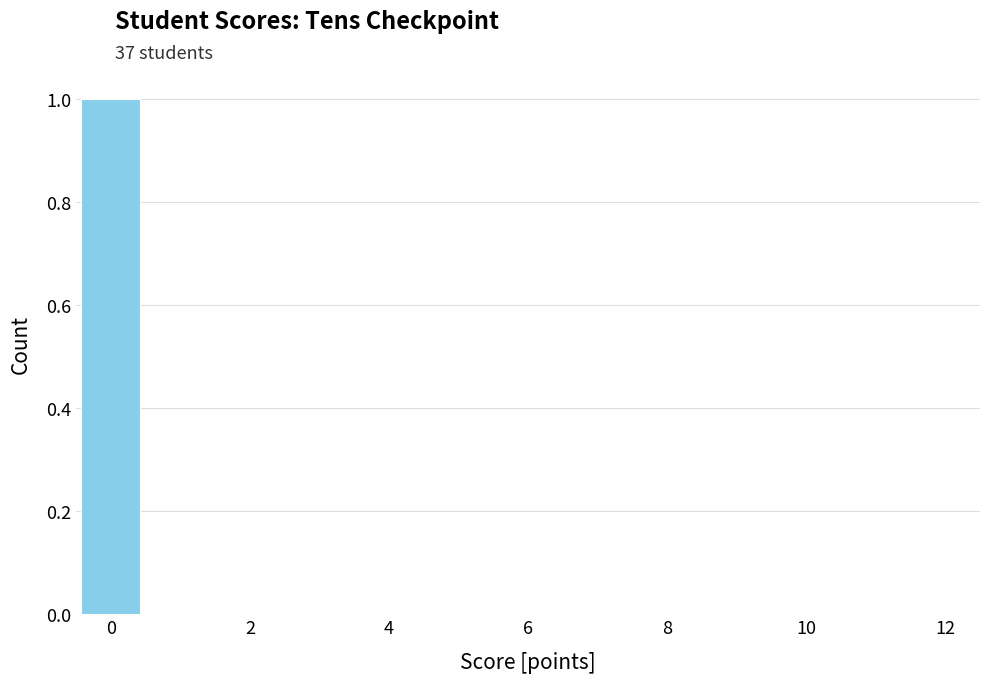

What is the height of the bar covering -0.5 to 0.5 on the x-axis? Neither the bar edges nor the heights are printed on the chart, so give them approximately, as read against the axes.

1